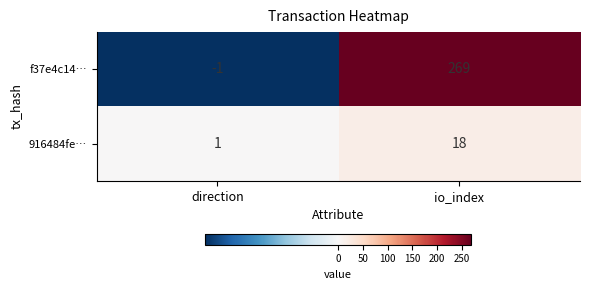

How many negative values does the f37e4c14… series have?

1